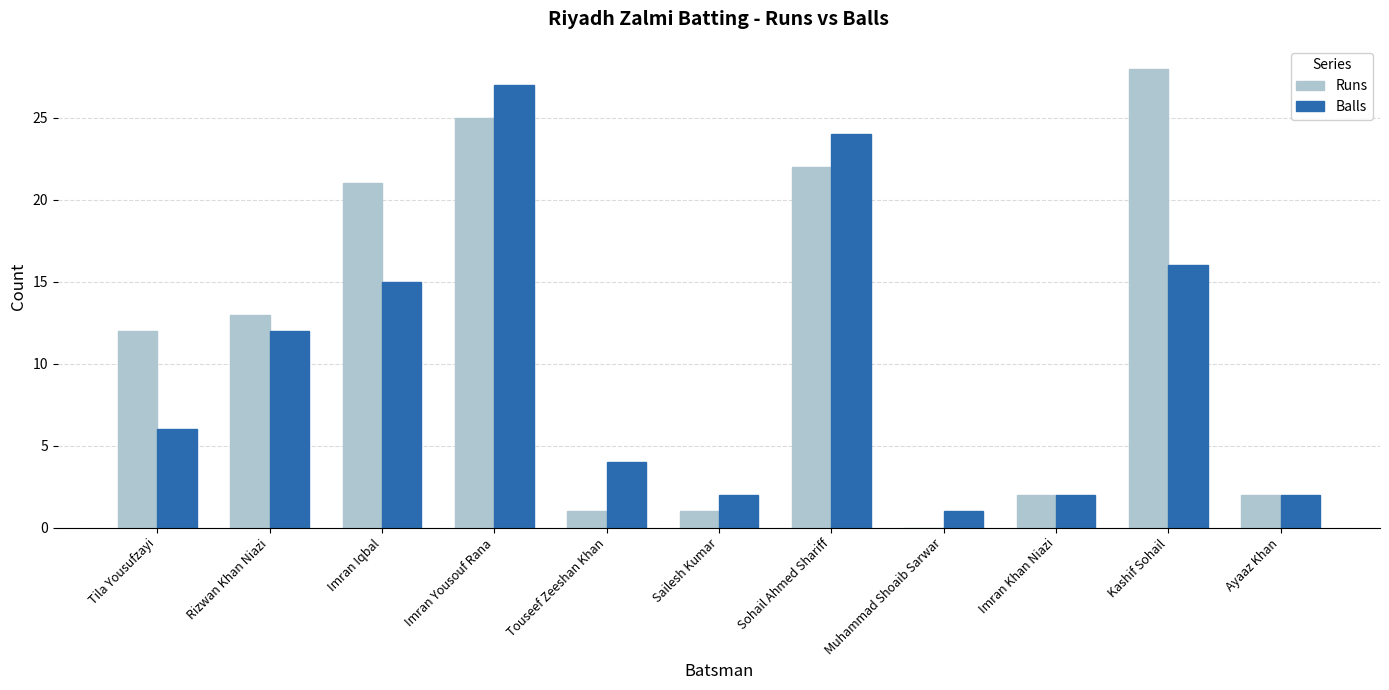

What is the sum of the Balls values at Imran Khan Niazi and Touseef Zeeshan Khan?

6